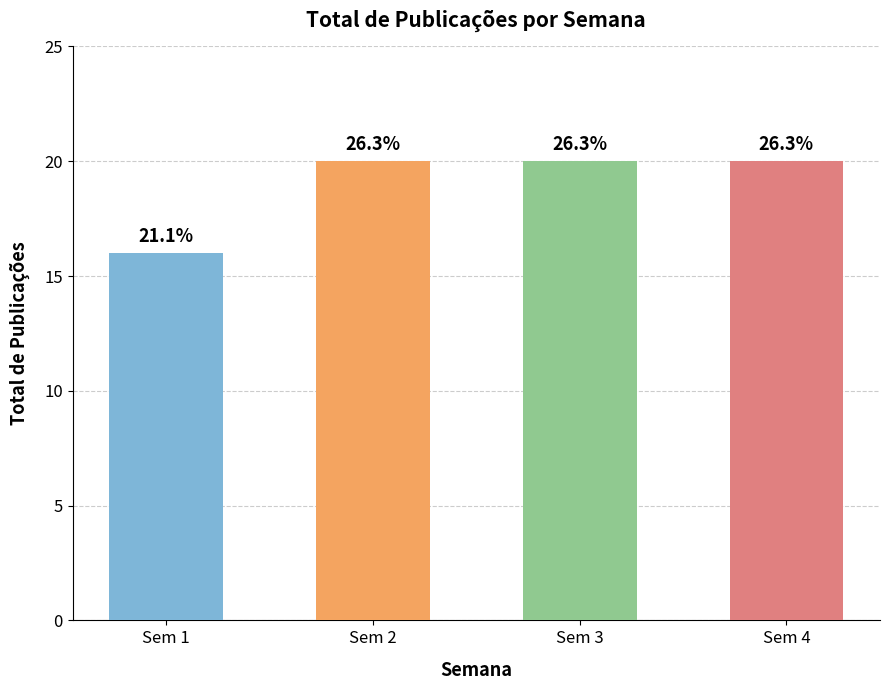

How many bars are there in total?

4